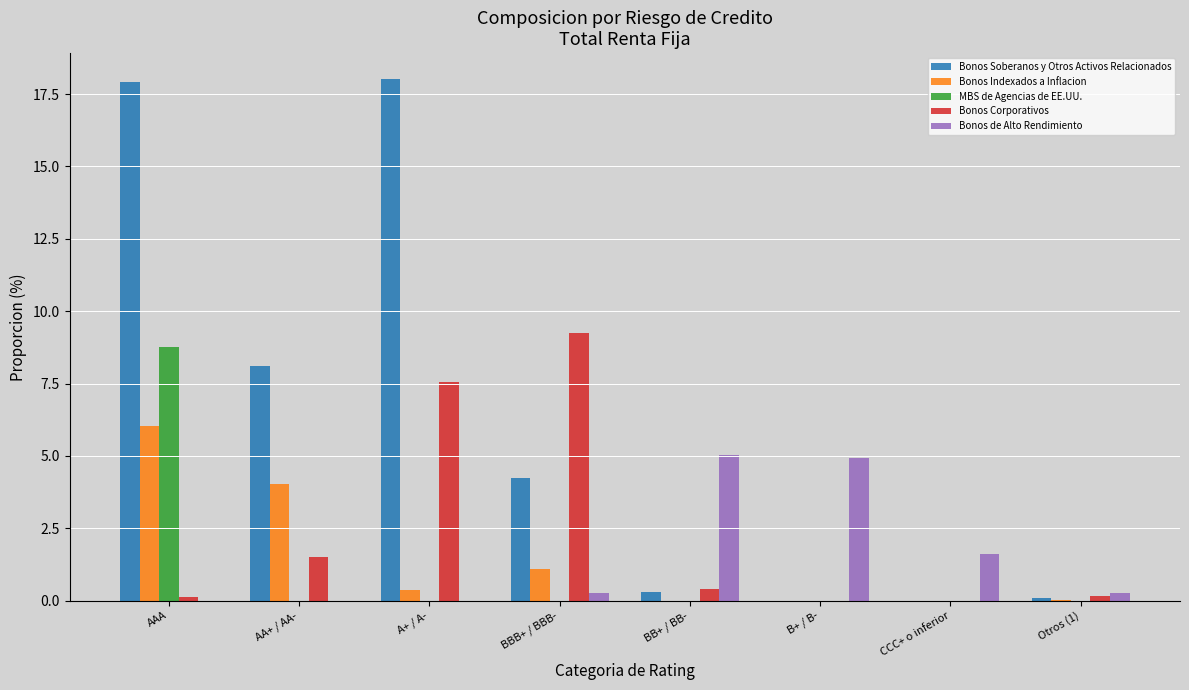

Which series has the largest range (max minus min)?

Bonos Soberanos y Otros Activos Relacionados